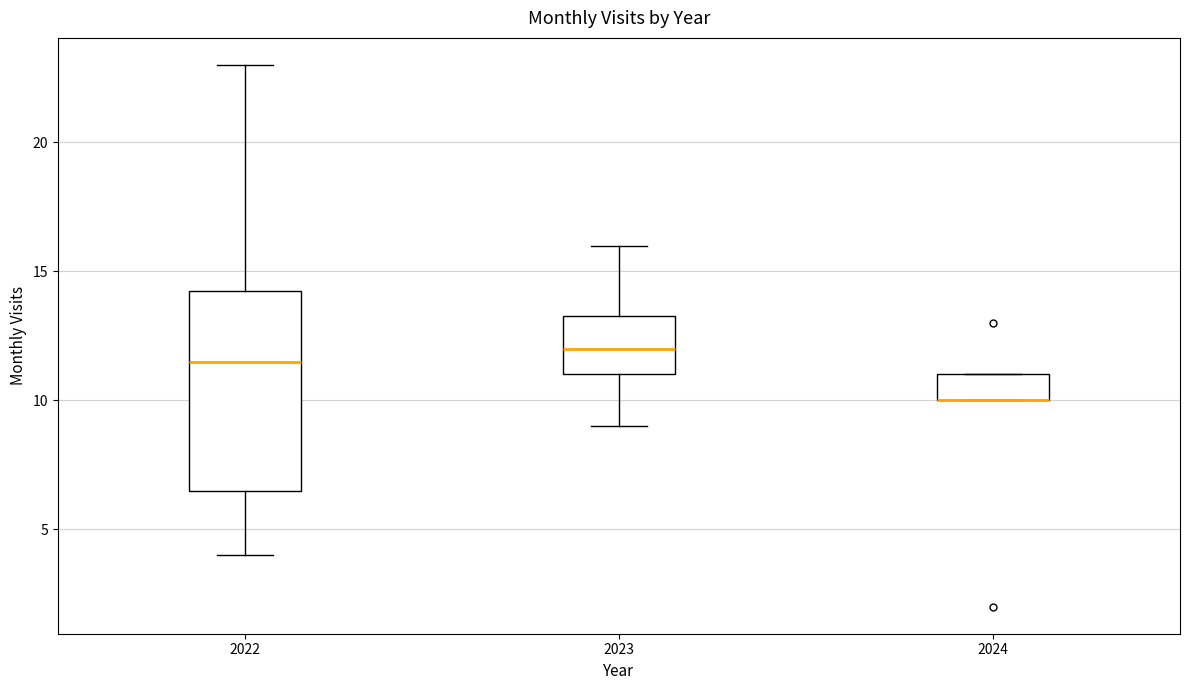

Reading left to right, read every box against the y-axis: the position of its median line, the range the box covers, and the ends of its whiskers. The values are not printed on the chart, so give them approximately, as read against the axis.

2022: median 11.5, box 6.5 to 14.5, whiskers 4.0 to 23.0
2023: median 12.0, box 11.0 to 13.5, whiskers 9.0 to 16.0
2024: median 10.0 (drawn on the box's lower edge), box 10.0 to 11.0, whiskers 10.0 to 11.0